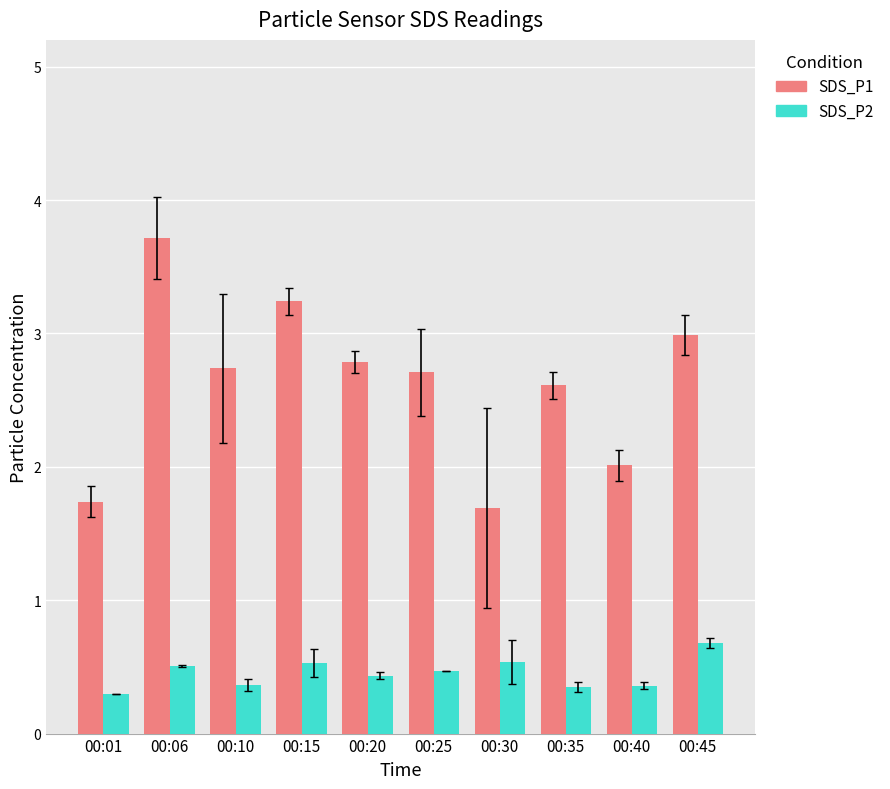

What is the value of the SDS_P2 bar at the 3rd from the left?

0.4